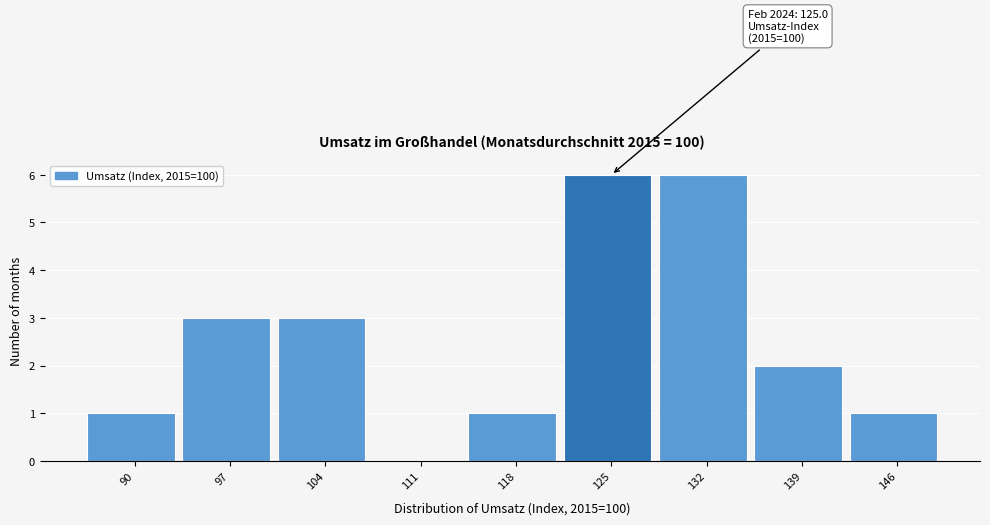

Reading right to left, what are all the values shown in this chart?

146=1	139=2	132=6	125=6	118=1	111=0	104=3	97=3	90=1